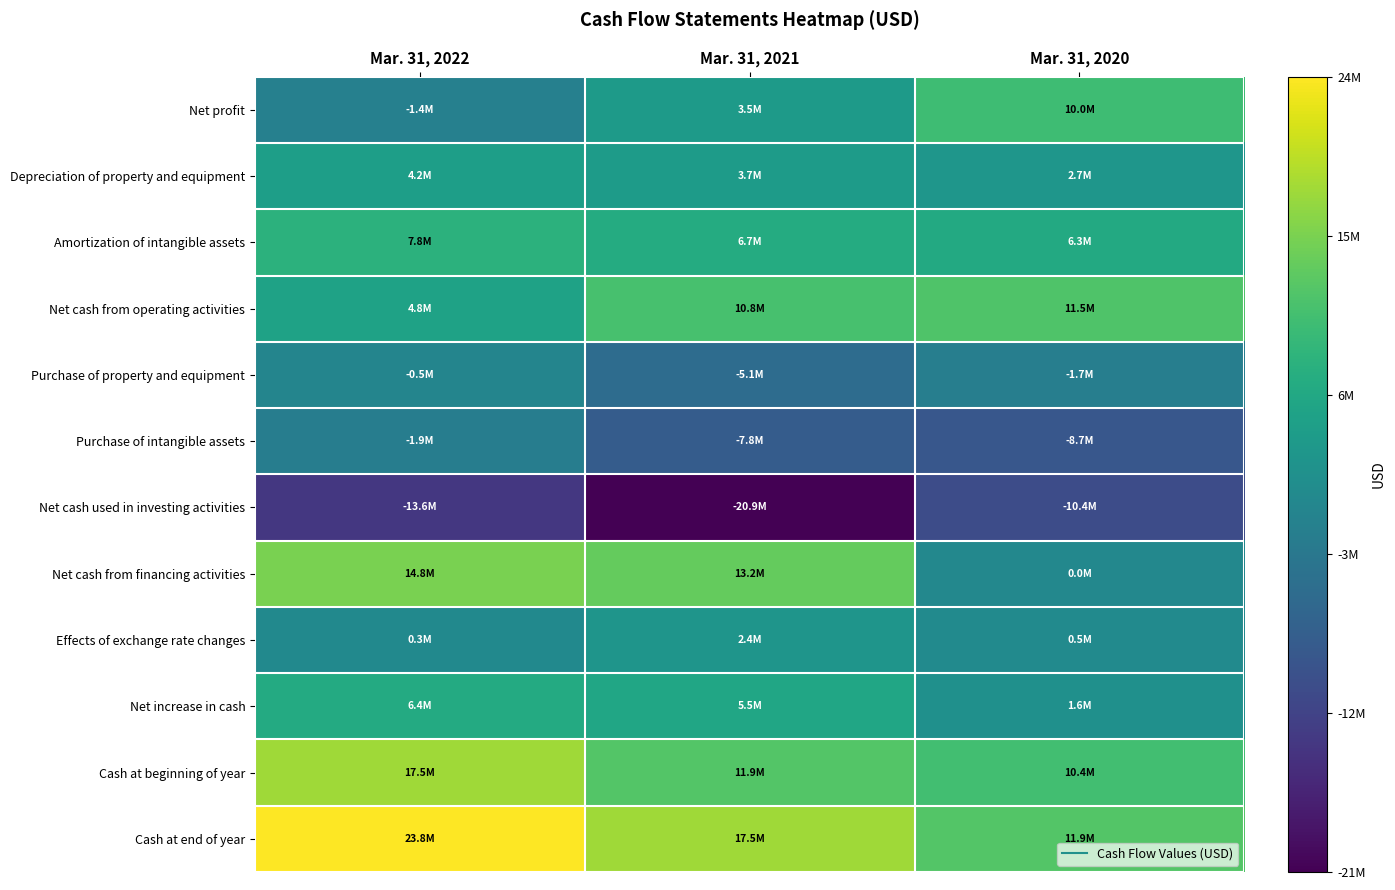

What is the total value across all series at Mar. 31, 2022?

62242816